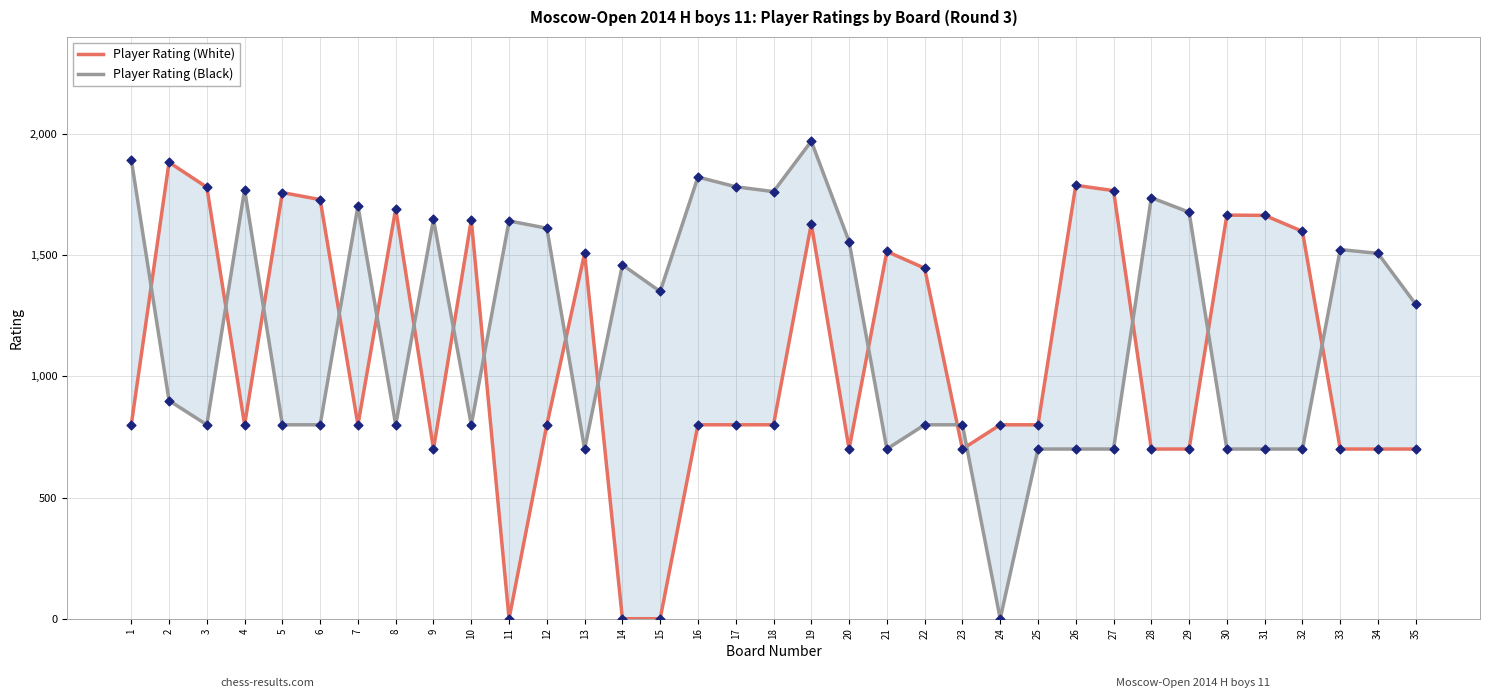

Which series has the largest total across all categories?

Player Rating (Black)